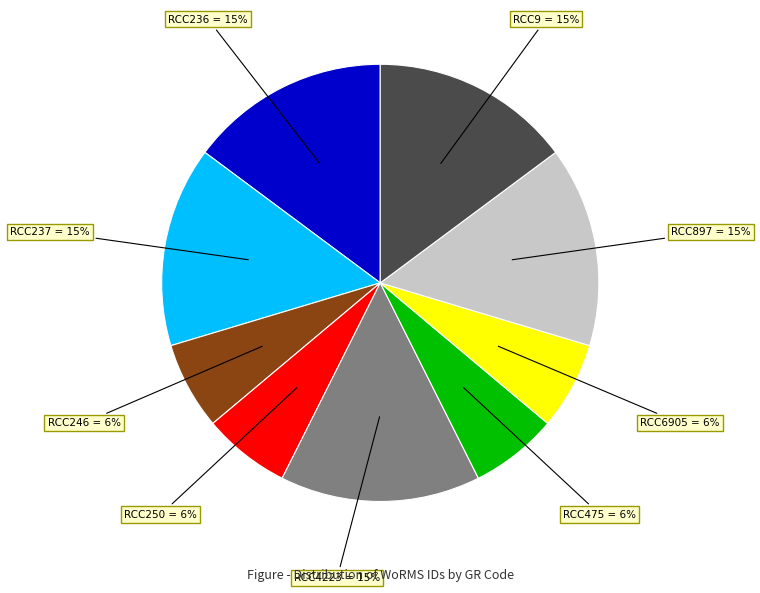

To the nearest percent, what is the average slice percentage?

11%